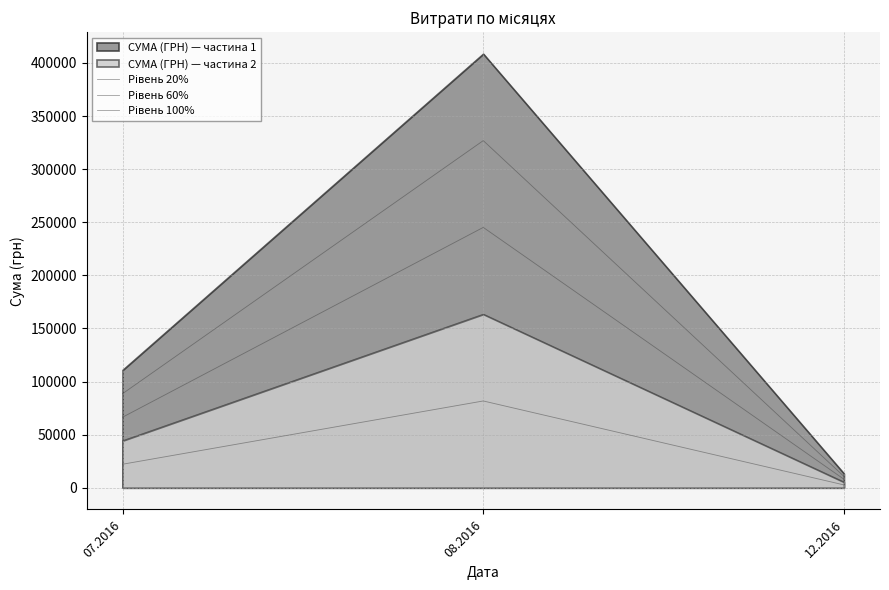

What is the difference between the maximum and second lowest values in the Рівень 20% series?

59573.8